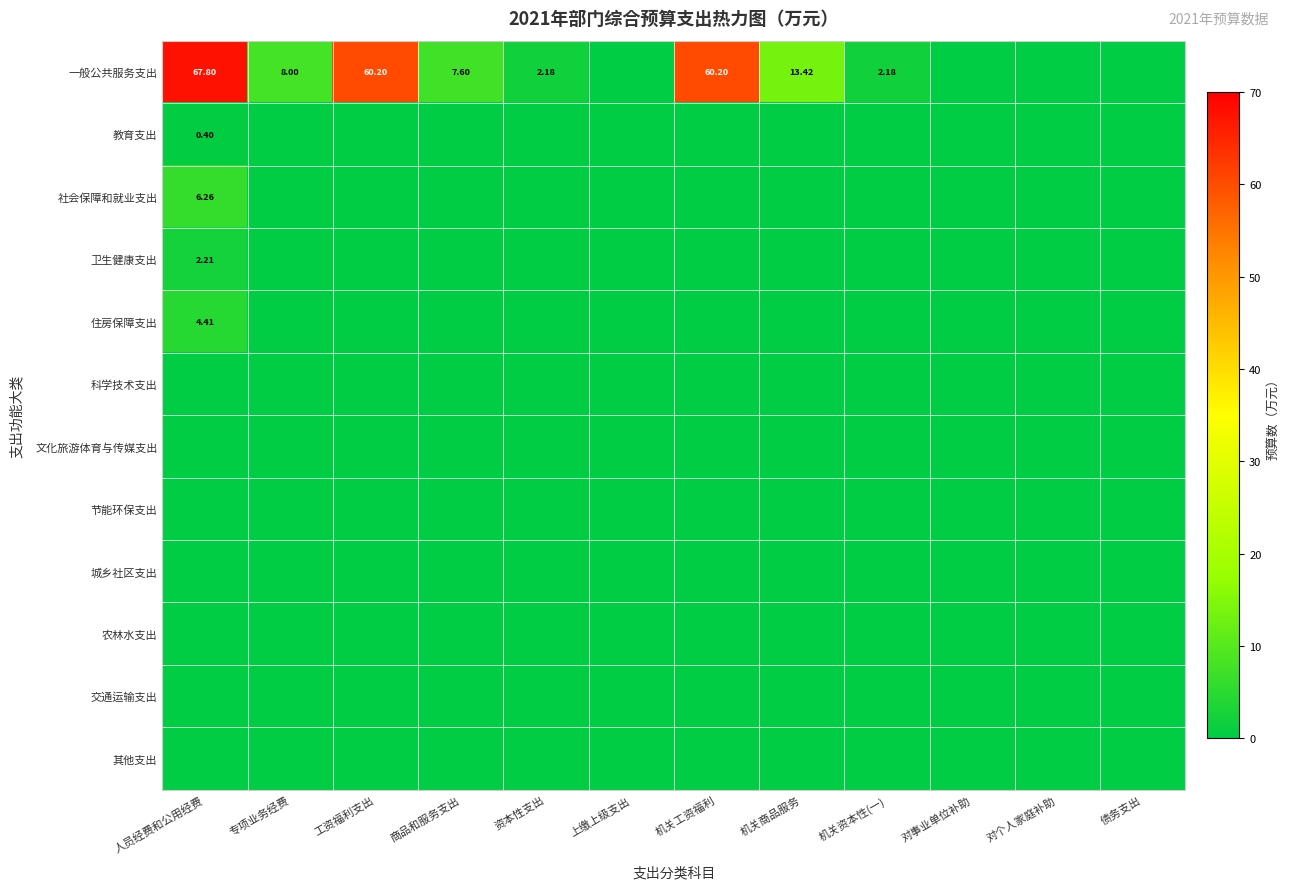

How many categories are shown in the chart?

12